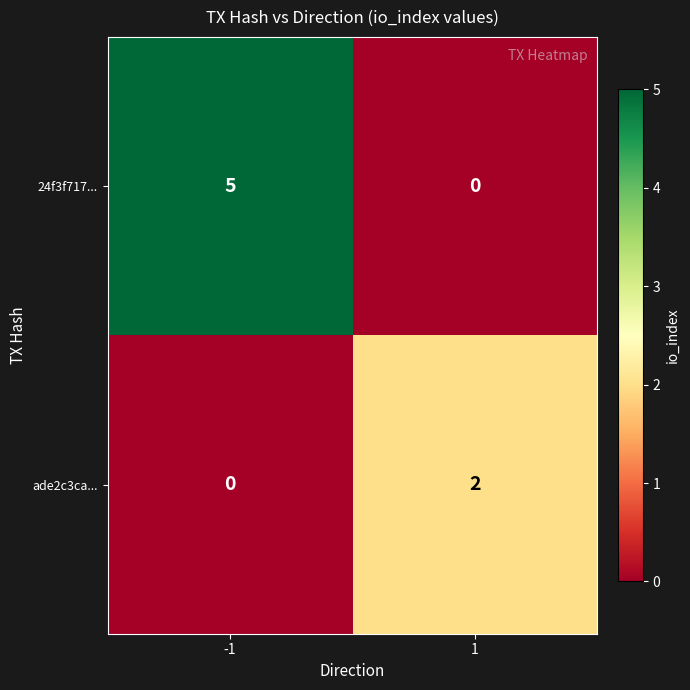

Is it true that ade2c3ca... equals -1 at -1?

False